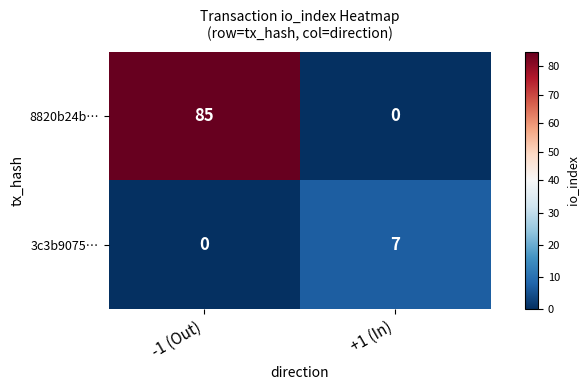

How many categories are shown in the chart?

2